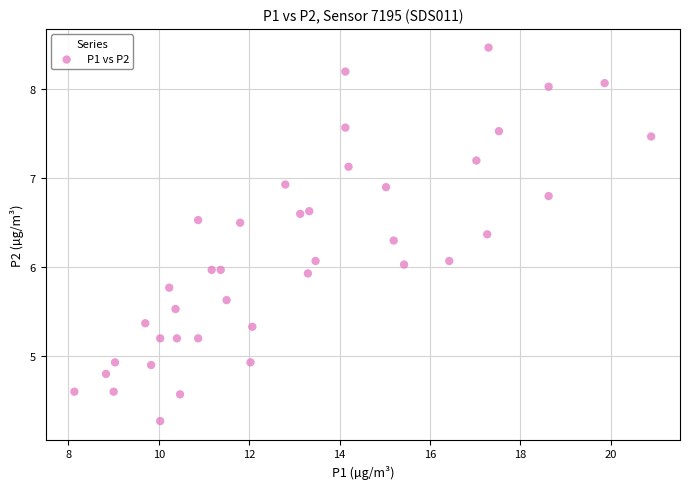

What is the range of Y values (max minus min)?

4.2